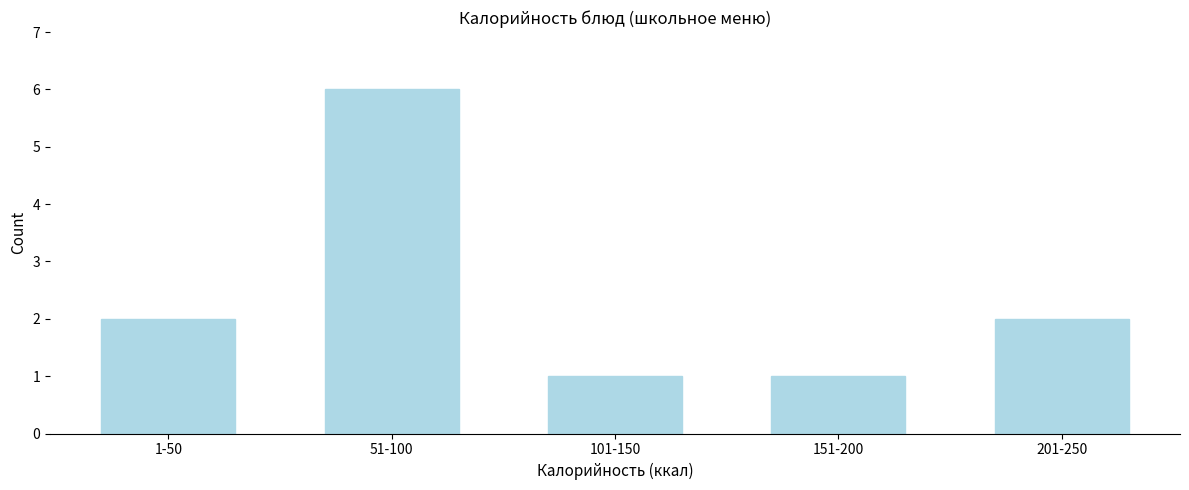

Reading left to right, what are all the values shown in this chart?

1-50=2	51-100=6	101-150=1	151-200=1	201-250=2